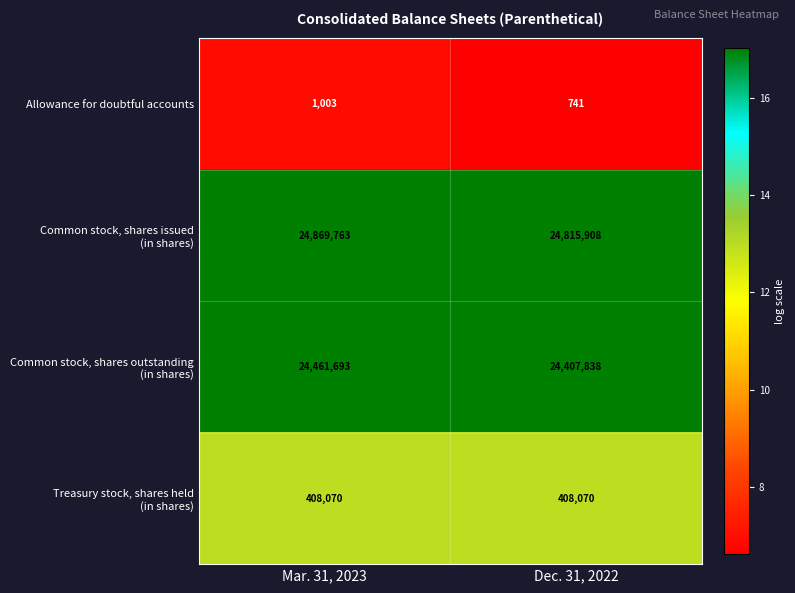

What is the difference between the highest and lowest values at Dec. 31, 2022?

24815167